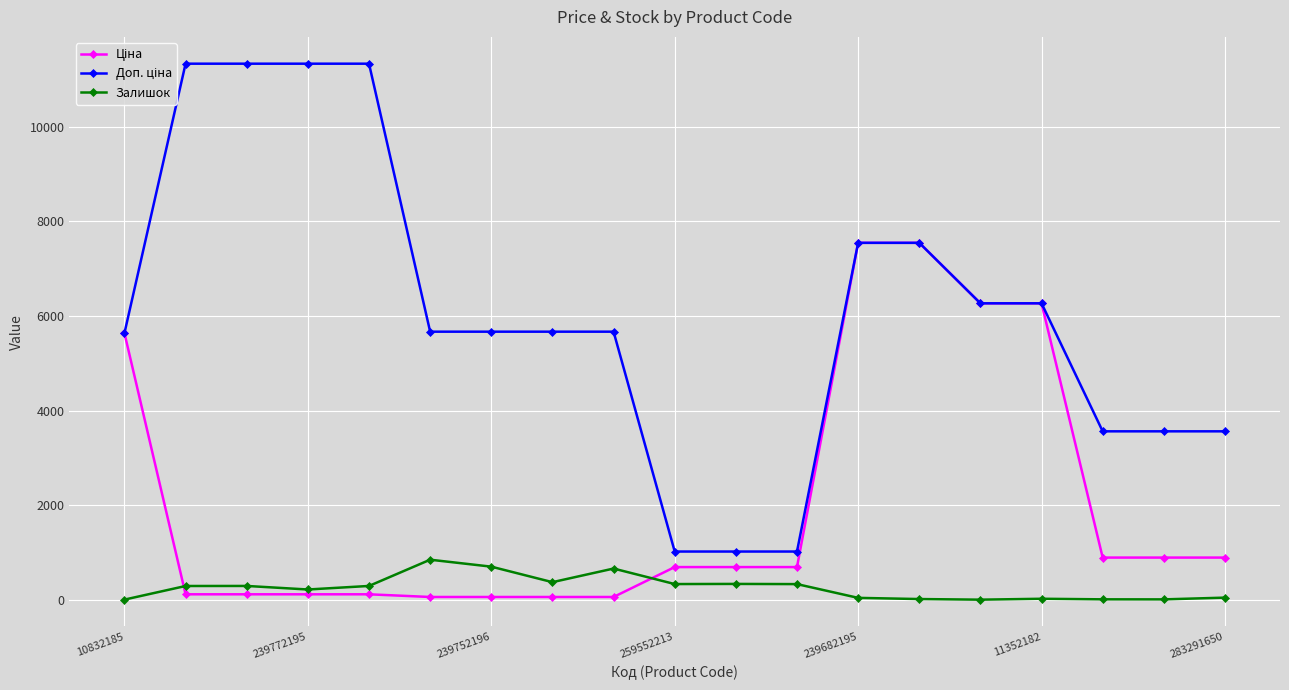

At how many categories does at least one series exceed 1171?

16